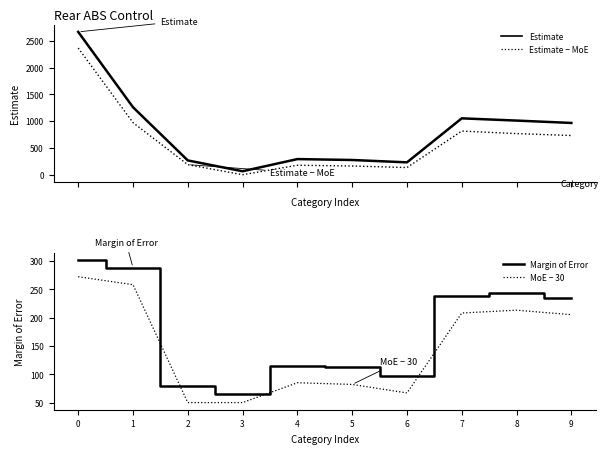

Reading right to left, list all the values displayed in this chart.

Estimate: 9=966	8=1010	7=1052	6=230	5=274	4=291	3=64	2=266	1=1260	0=2667
Estimate − MoE: 9=731	8=767	7=814	6=133	5=162	4=176	3=-1	2=187	1=972	0=2365
Margin of Error: 9=235	8=243	7=238	6=97	5=112	4=115	3=65	2=79	1=288	0=302
MoE − 30: 9=205	8=213	7=208	6=67	5=82	4=85	3=50	2=50	1=258	0=272